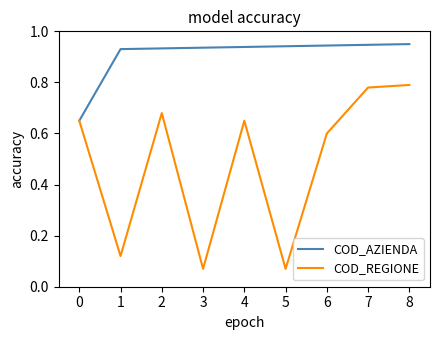

What is the sum of the COD_REGIONE values at 2 and 8?

1.5